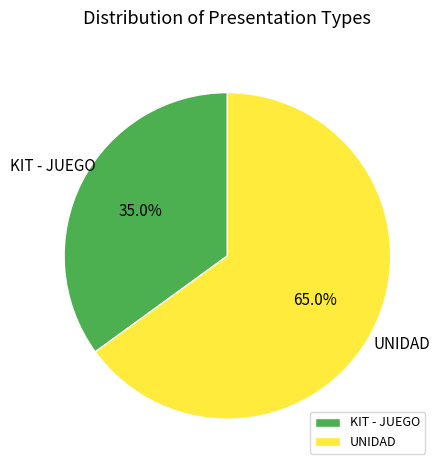

To the nearest percent, what is the difference between the KIT and UNIDAD slice percentages?

30%